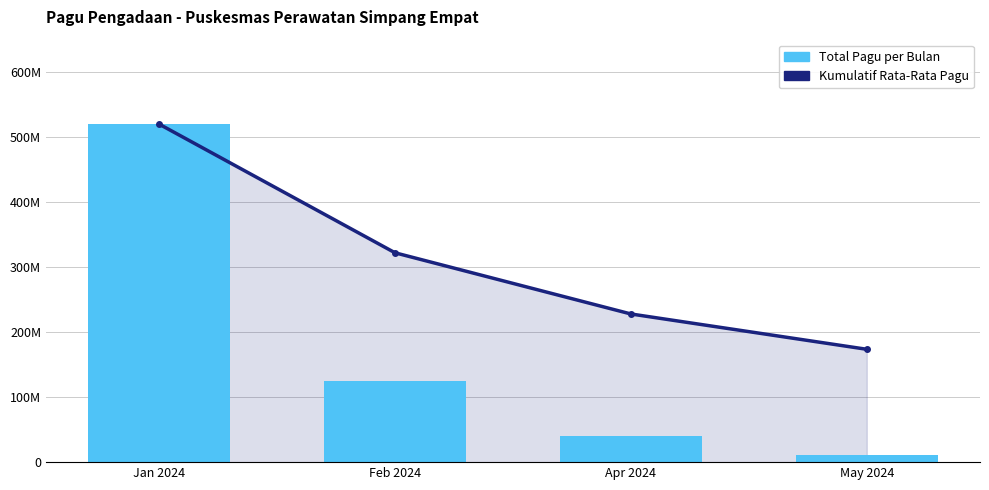

What is the highest value of the Total Pagu per Bulan series?

519836300